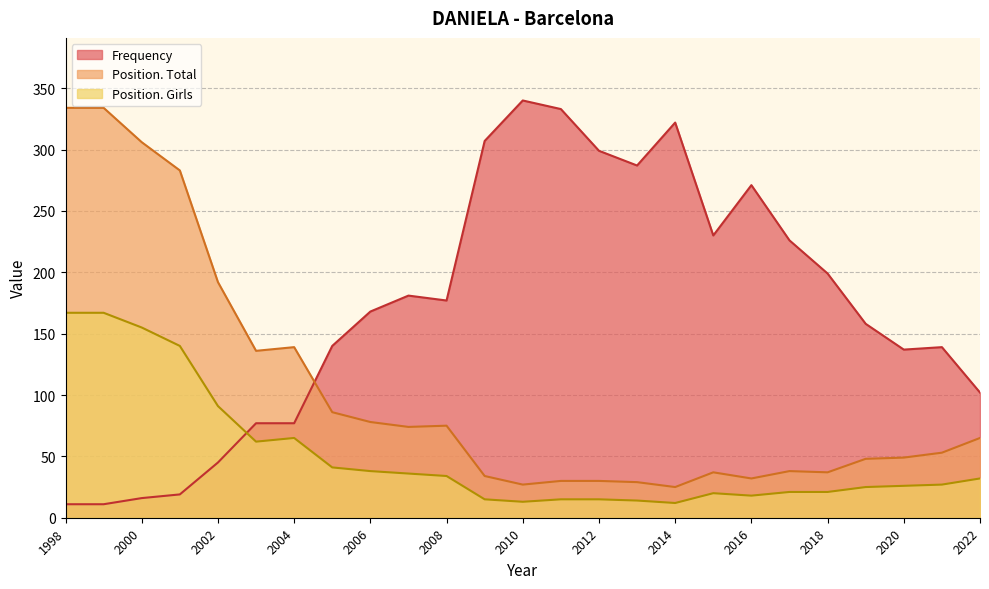

What is the highest value of the Position. Girls series?

167